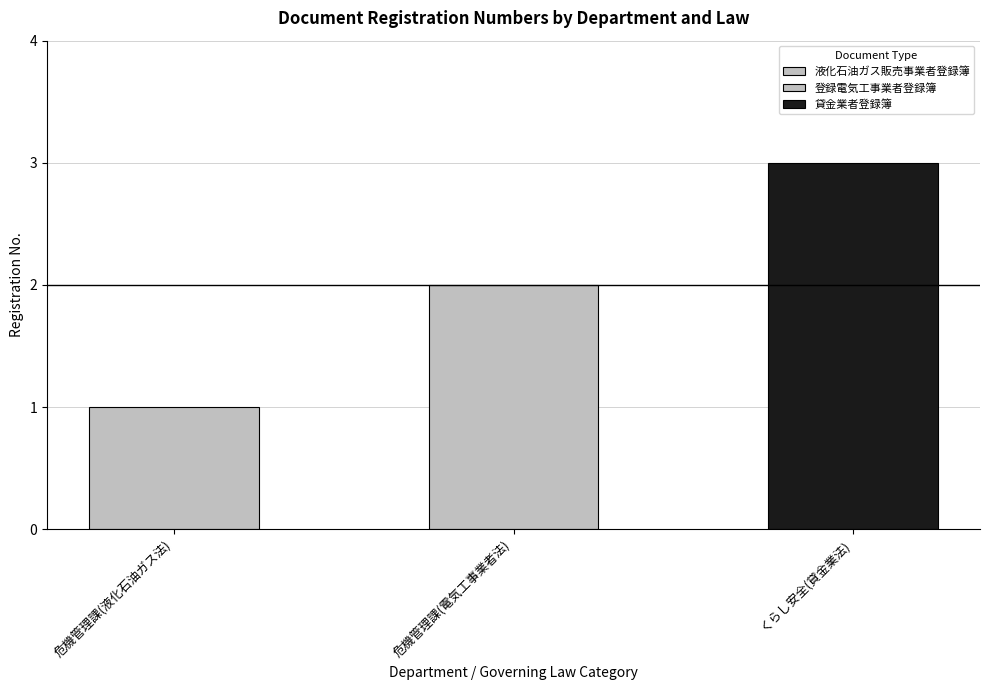

What is the change in value from 液化石油ガス販売事業者登録簿 to 貸金業者登録簿?

+2